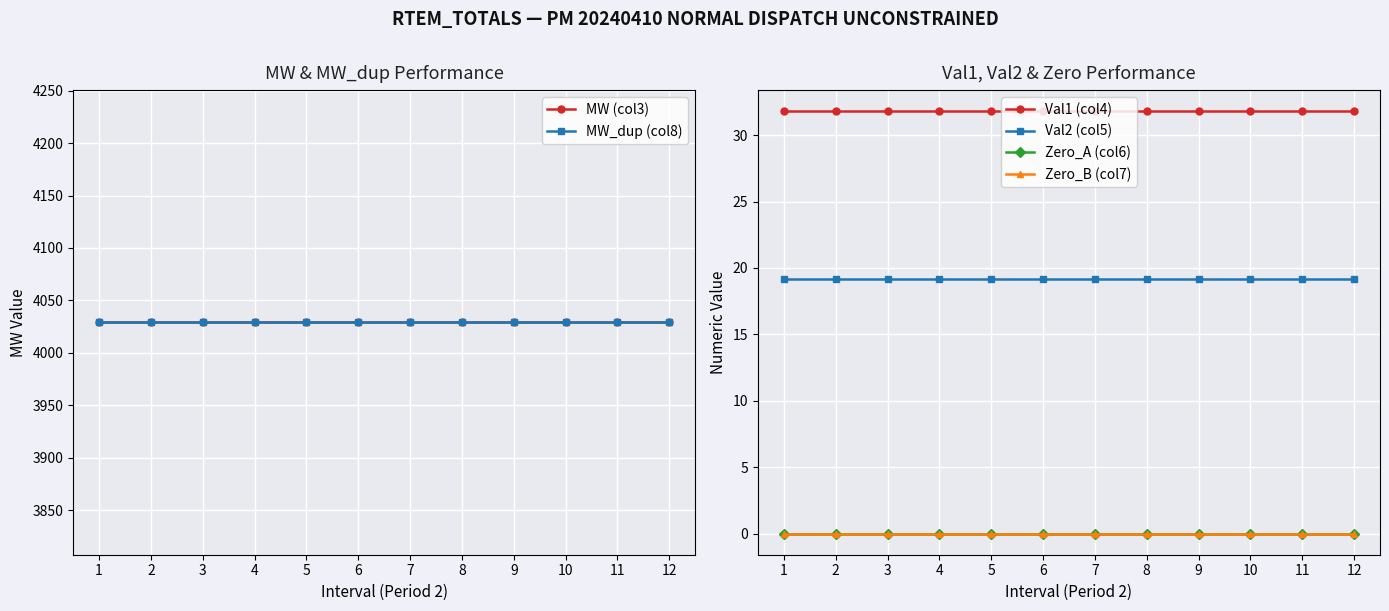

Reading left to right, what are all the values shown in this chart?

MW (col3): 4029.0	4029.0	4029.0	4029.0	4029.0	4029.0	4029.0	4029.0	4029.0	4029.0	4029.0	4029.0
MW_dup (col8): 4029.0	4029.0	4029.0	4029.0	4029.0	4029.0	4029.0	4029.0	4029.0	4029.0	4029.0	4029.0
Val1 (col4): 31.8	31.8	31.8	31.8	31.8	31.8	31.8	31.8	31.8	31.8	31.8	31.8
Val2 (col5): 19.2	19.2	19.2	19.2	19.2	19.2	19.2	19.2	19.2	19.2	19.2	19.2
Zero_A (col6): 0.0	0.0	0.0	0.0	0.0	0.0	0.0	0.0	0.0	0.0	0.0	0.0
Zero_B (col7): 0.0	0.0	0.0	0.0	0.0	0.0	0.0	0.0	0.0	0.0	0.0	0.0